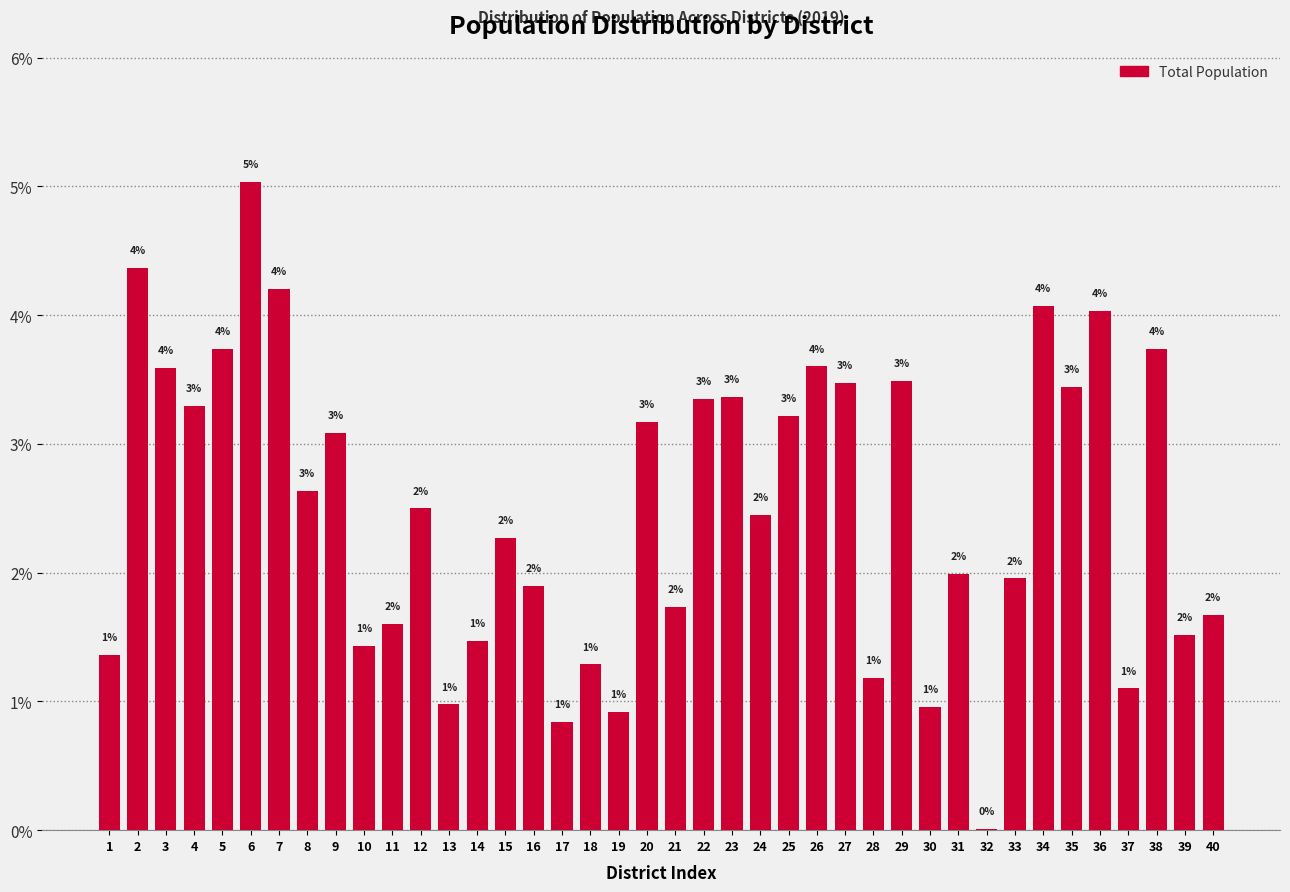

Where is the data nearest to the value 2?

31